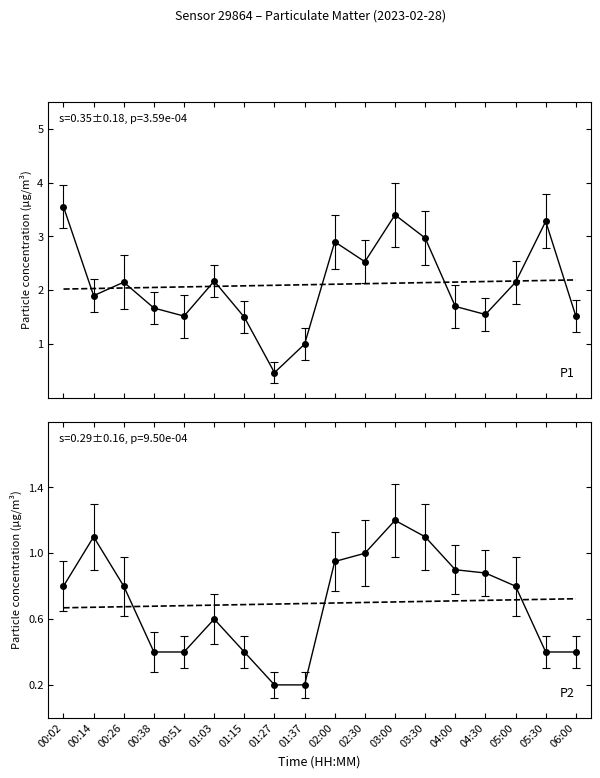

How many interior local peaks does the P2 series have?

3